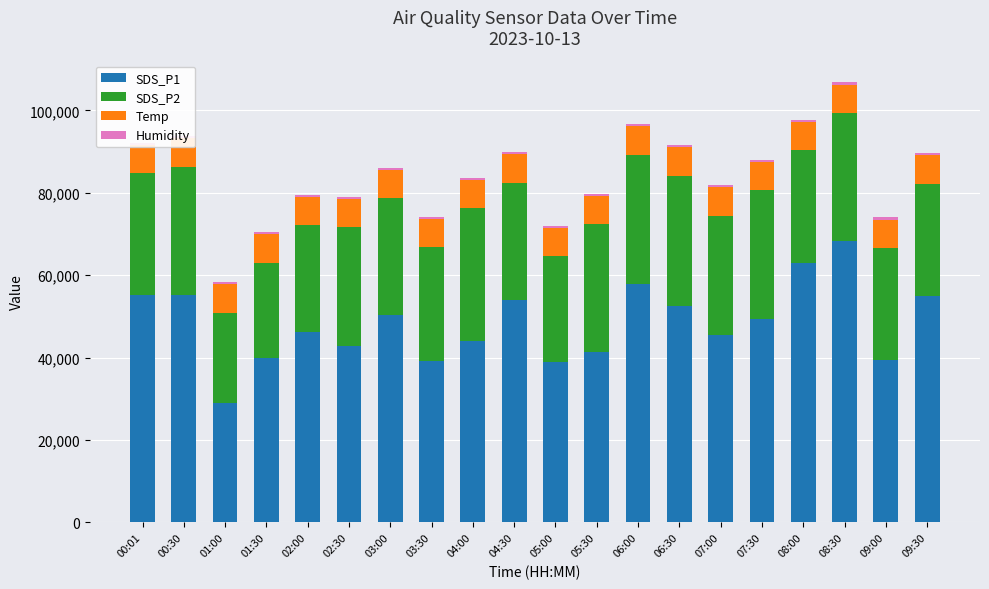

Reading right to left, transcribe all the data shown in this chart.

SDS_P1: 09:30=55000	09:00=39400	08:30=68400	08:00=63080	07:30=49280	07:00=45600	06:30=52600	06:00=57800	05:30=41280	05:00=39000	04:30=53920	04:00=44000	03:30=39080	03:00=50400	02:30=42800	02:00=46200	01:30=39800	01:00=29000	00:30=55200	00:01=55200
SDS_P2: 09:30=27200	09:00=27200	08:30=31000	08:00=27200	07:30=31400	07:00=28880	06:30=31600	06:00=31400	05:30=31120	05:00=25600	04:30=28520	04:00=32200	03:30=27720	03:00=28280	02:30=28880	02:00=25880	01:30=23200	01:00=21880	00:30=31120	00:01=29600
Temp: 09:30=6920	09:00=6920	08:30=6880	08:00=6880	07:30=6880	07:00=6880	06:30=6920	06:00=6920	05:30=6920	05:00=6960	04:30=6960	04:00=6920	03:30=6920	03:00=6920	02:30=6880	02:00=6920	01:30=6920	01:00=6920	00:30=6880	00:01=6840
Humidity: 09:30=500	09:00=500	08:30=500	08:00=500	07:30=500	07:00=500	06:30=500	06:00=500	05:30=500	05:00=500	04:30=500	04:00=500	03:30=500	03:00=500	02:30=500	02:00=500	01:30=500	01:00=500	00:30=500	00:01=500